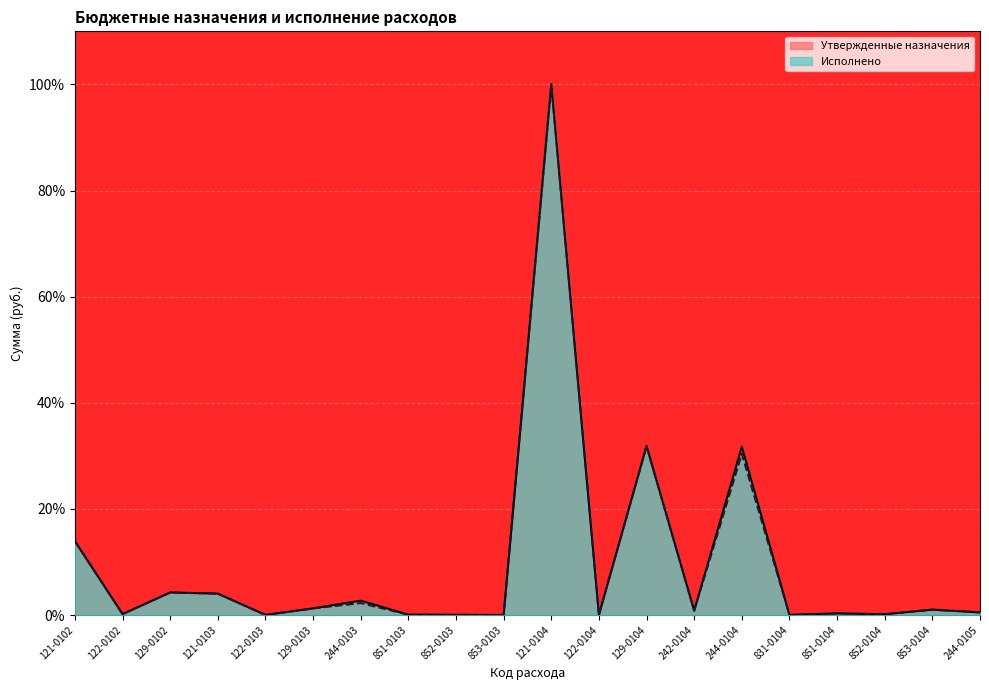

Which label corresponds to the largest value in the chart?

121-0104